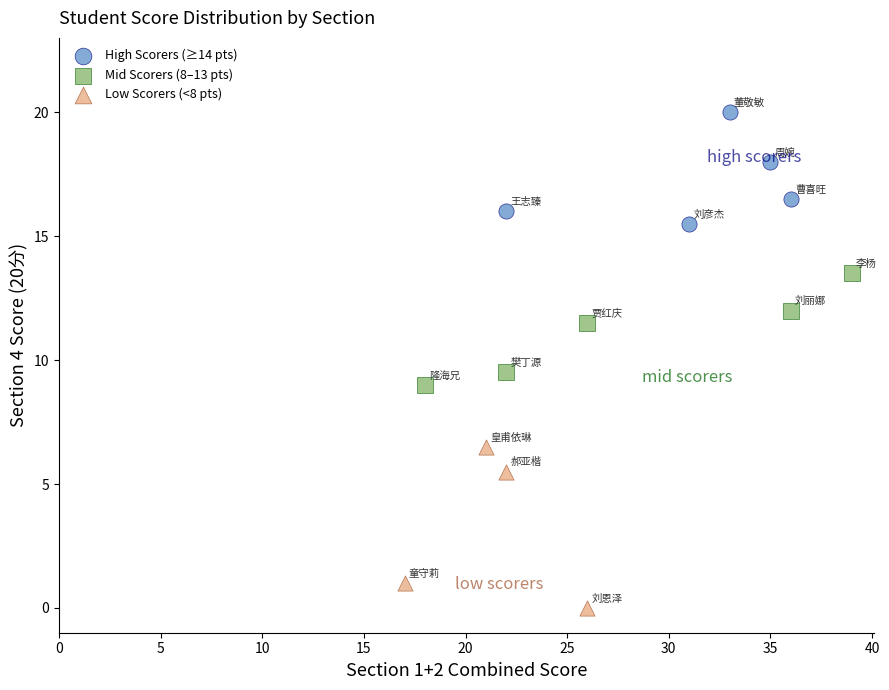

Which series has the largest Y range (max minus min)?

Low Scorers (<8 pts)